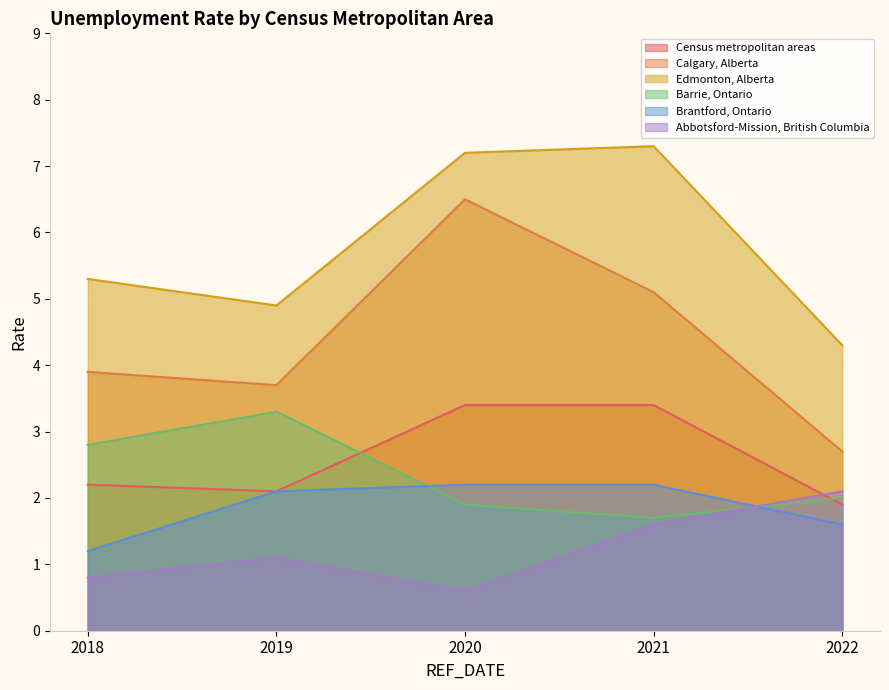

True or false: Calgary, Alberta and Census metropolitan areas cross at least once.

False